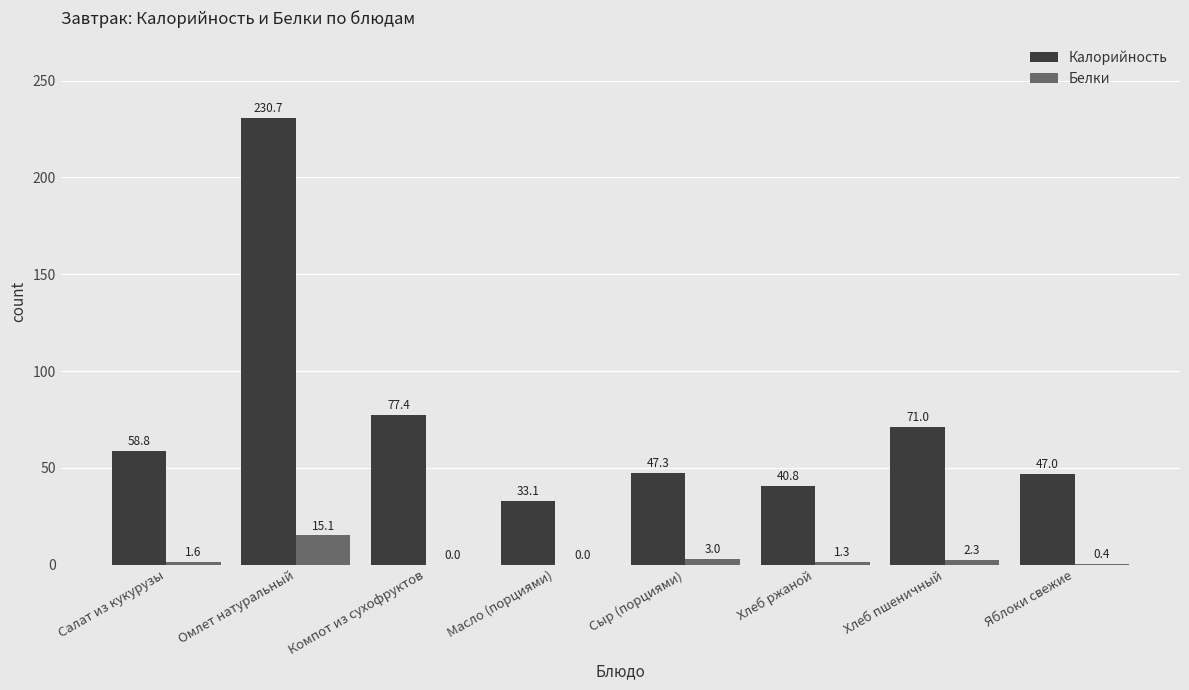

What is the total value across all series at Масло (порциями)?

33.1